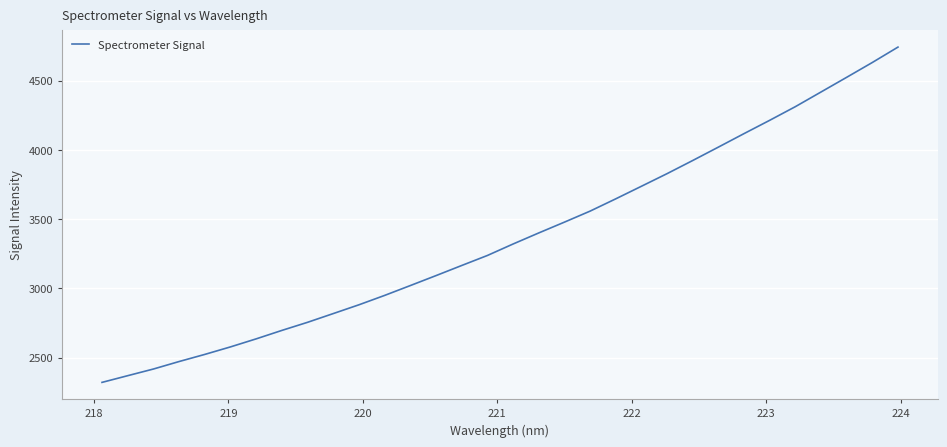

What is the difference between the maximum and minimum values?

2420.9